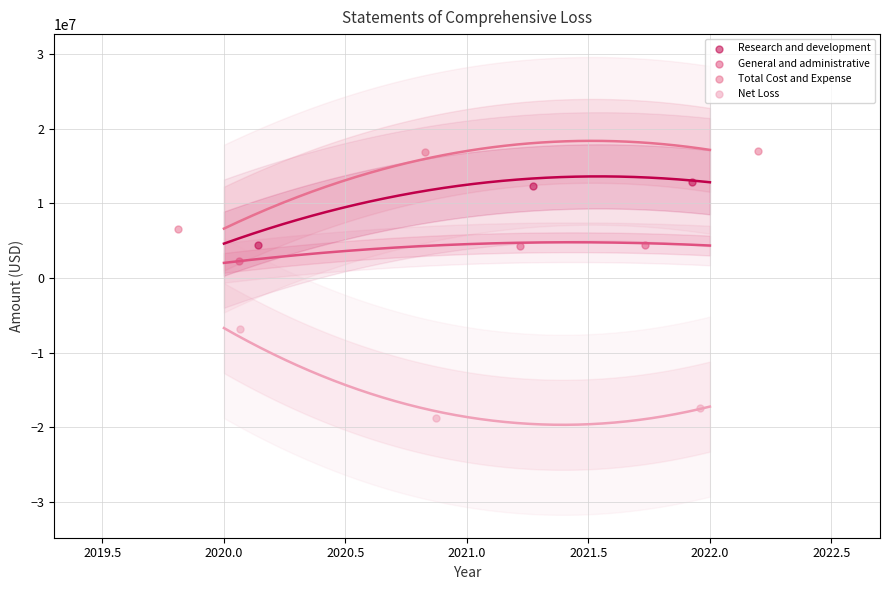

Which series reaches the maximum Y coordinate?

Total Cost and Expense